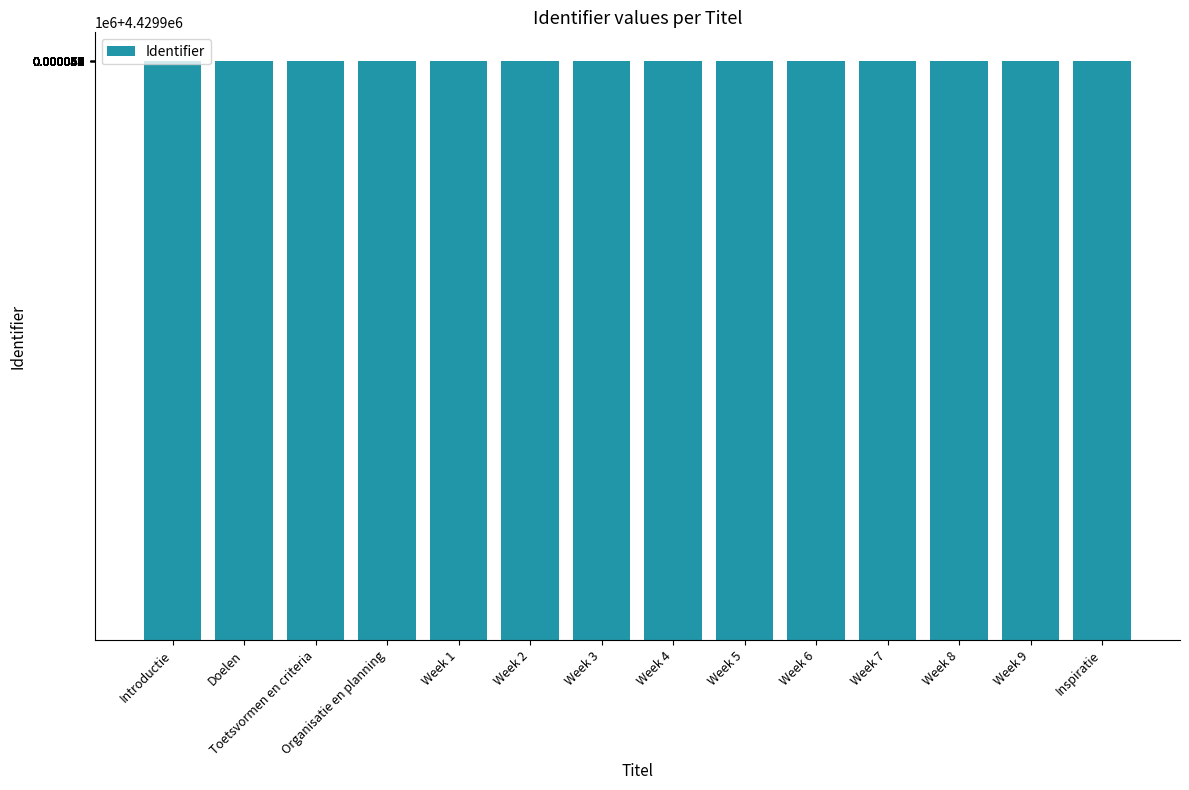

Count the number of categories in the chart.

14